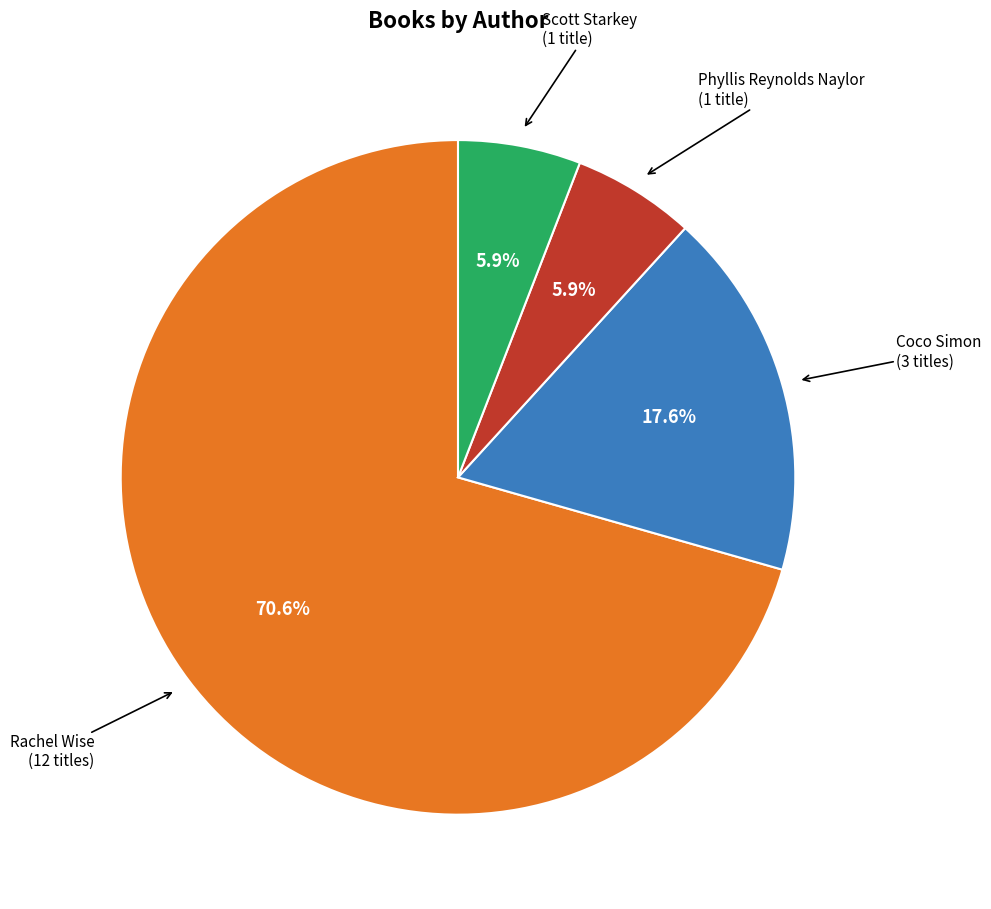

Is there any slice that represents more than half of the pie?

Yes